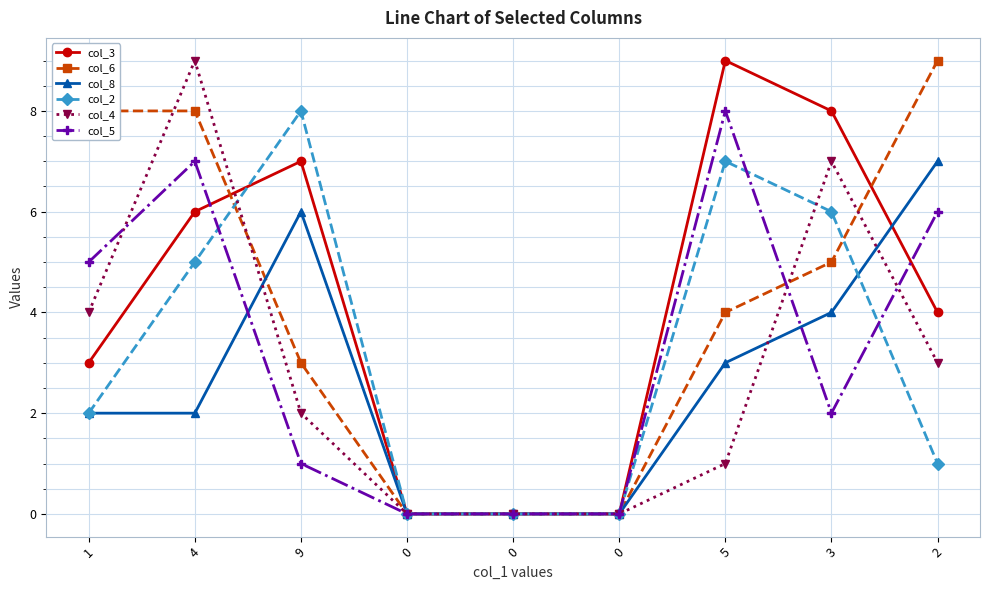

Count the col_8 values in the range 0 to 4.

7